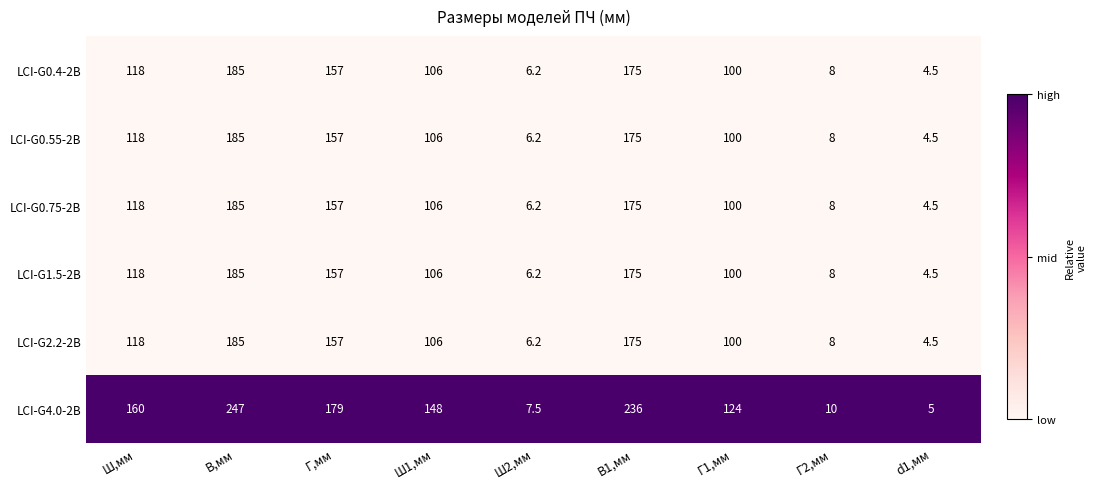

At which category is the sum across all series the highest?

В,мм